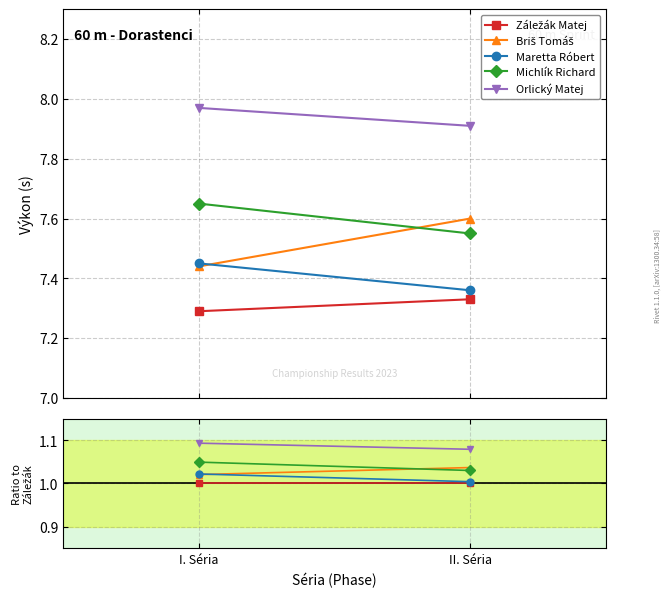

What is the label of the 1st point from the left?

I. Séria